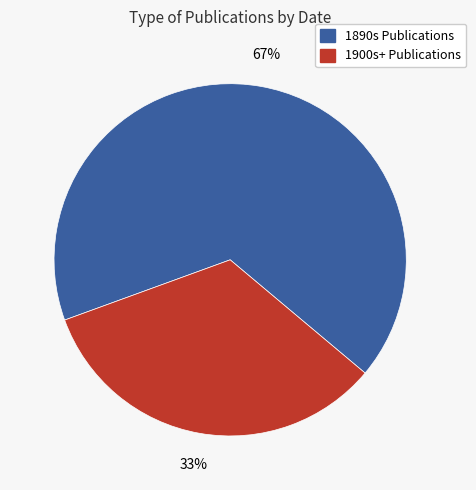

Is it true that 1890s Publications is 59% of the pie?

False